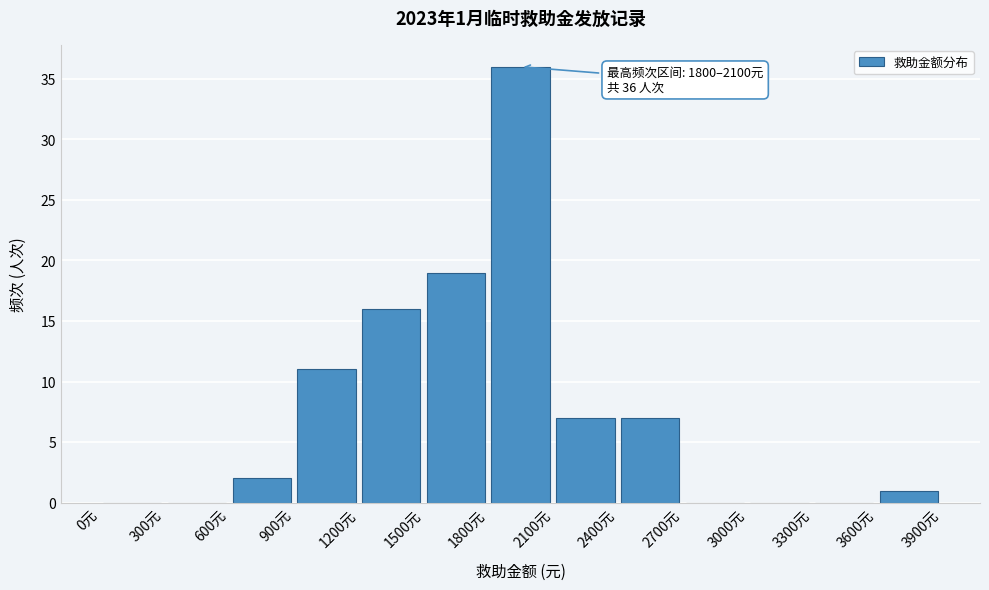

Over which range of the x-axis is the bar tallest?

1800 to 2100